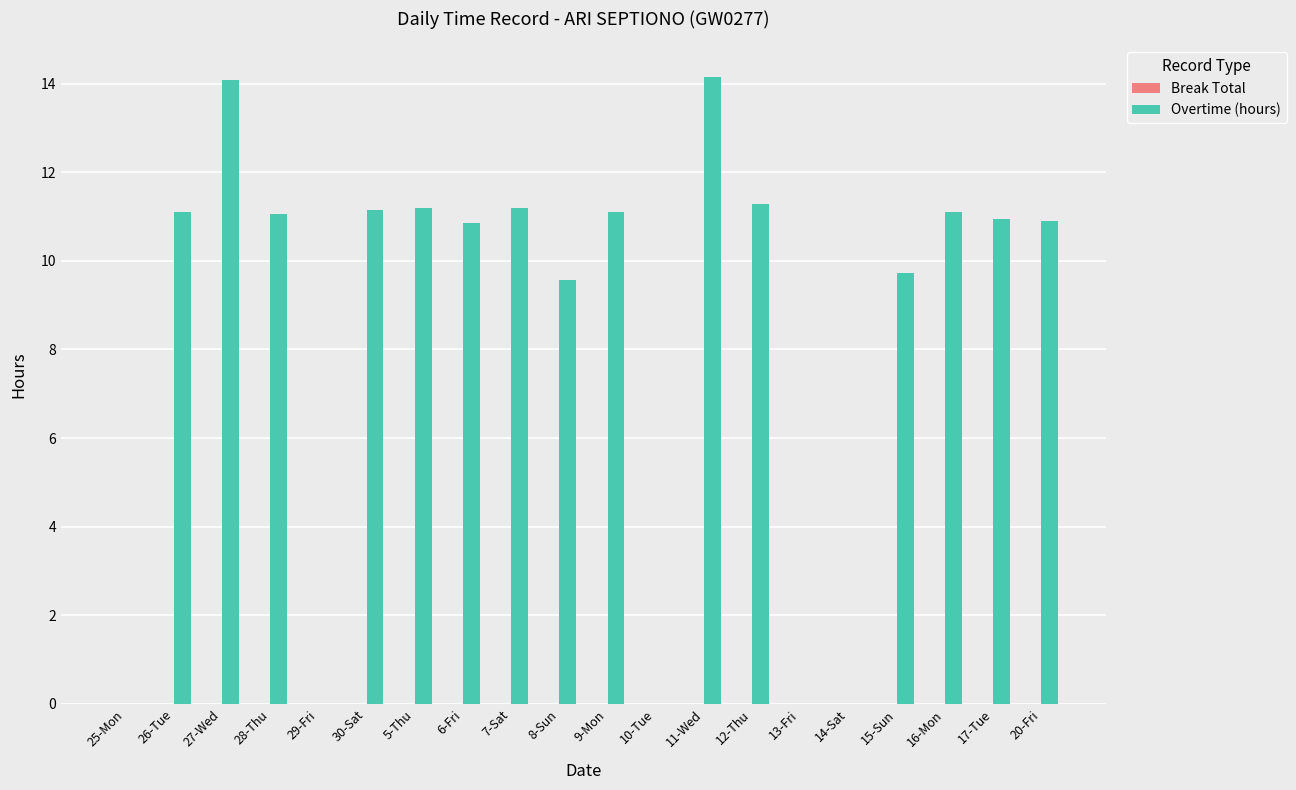

What is the greatest value displayed?

14.2